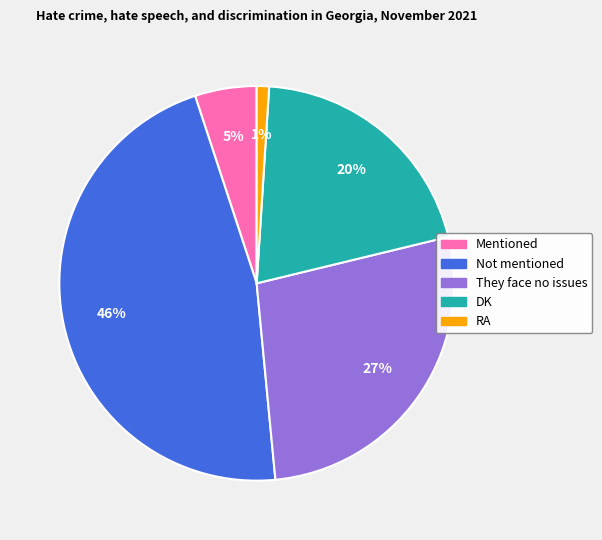

To the nearest percent, what is the difference between the They face no issues and Not mentioned slice percentages?

19%